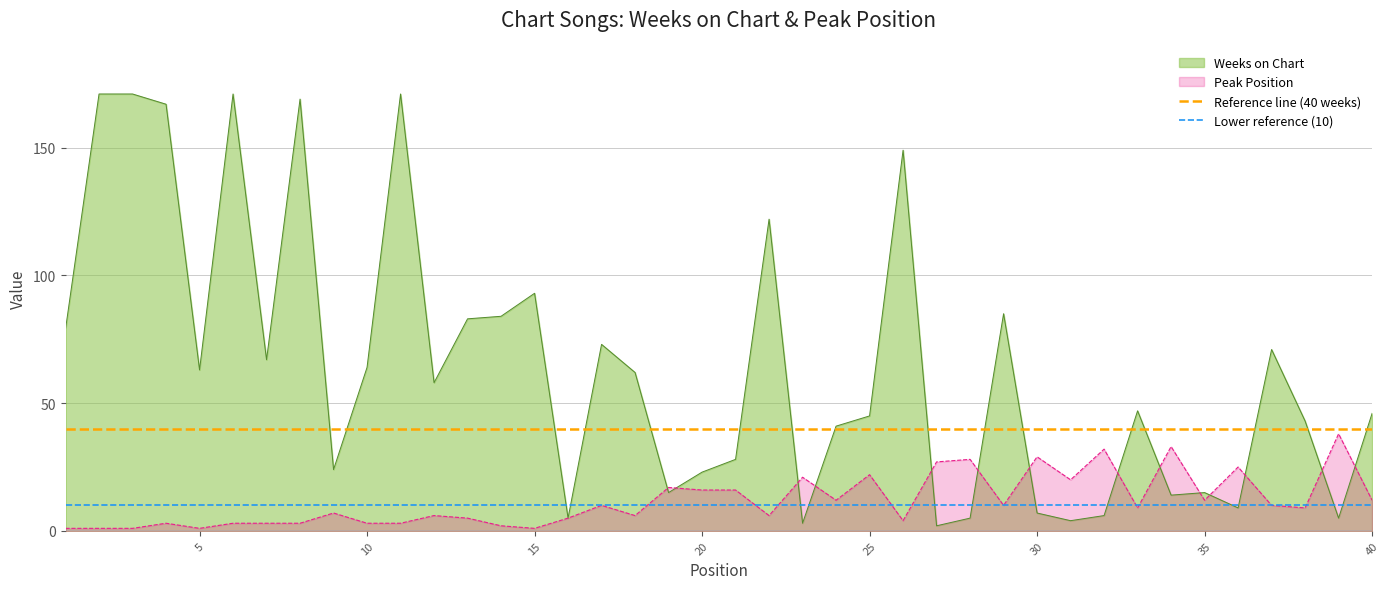

The value of Reference line (40 weeks) at 5 is 59. True or false?

False